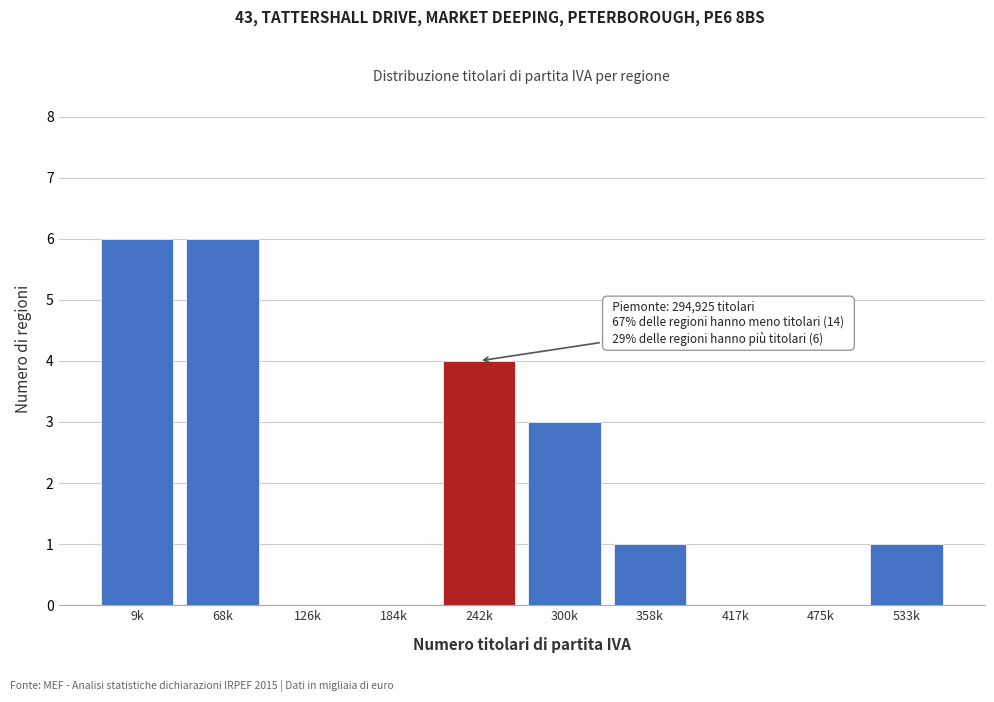

Reading right to left, transcribe all the data shown in this chart.

533k=1	475k=0	417k=0	358k=1	300k=3	242k=4	184k=0	126k=0	68k=6	9k=6